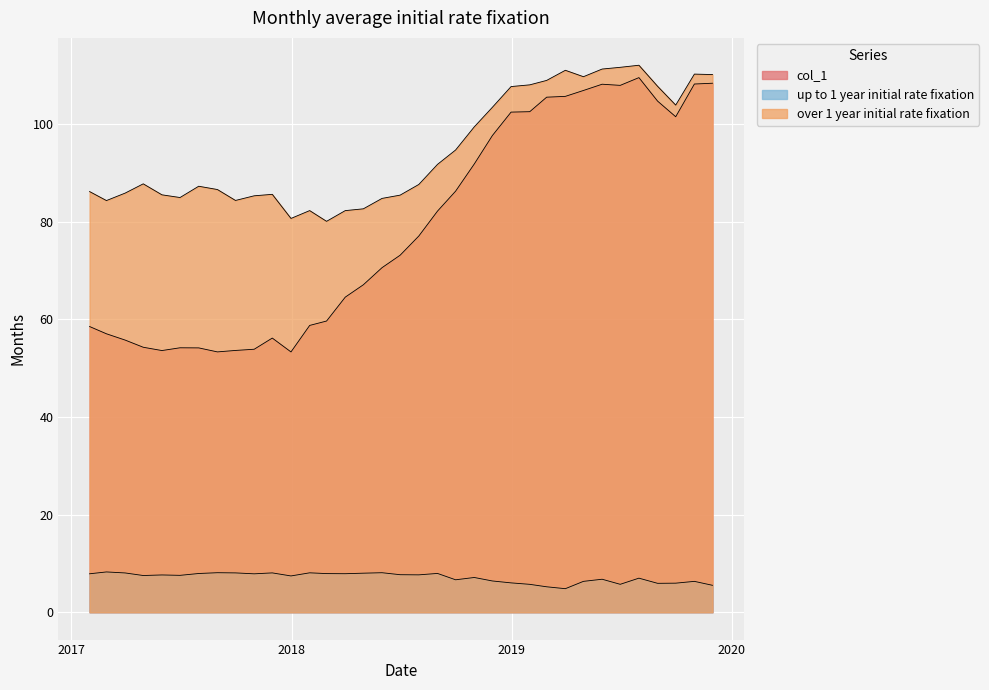

Which series has the largest range (max minus min)?

col_1